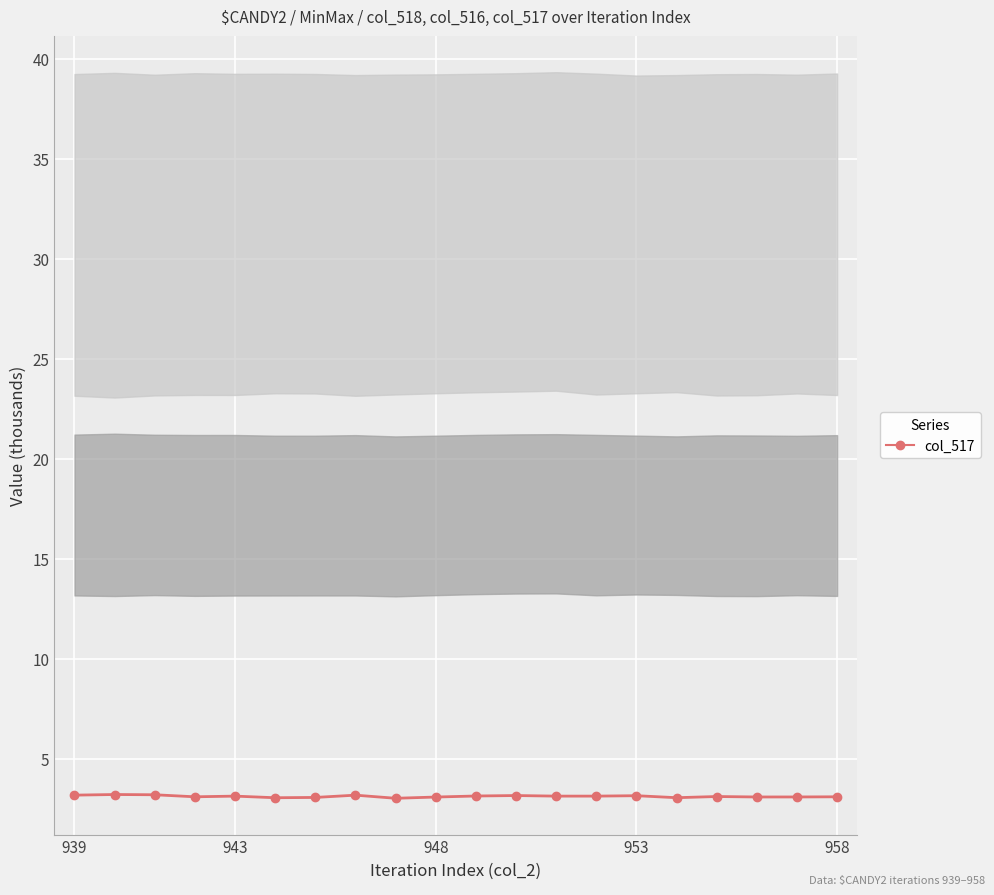

Count the number of categories in the chart.

20